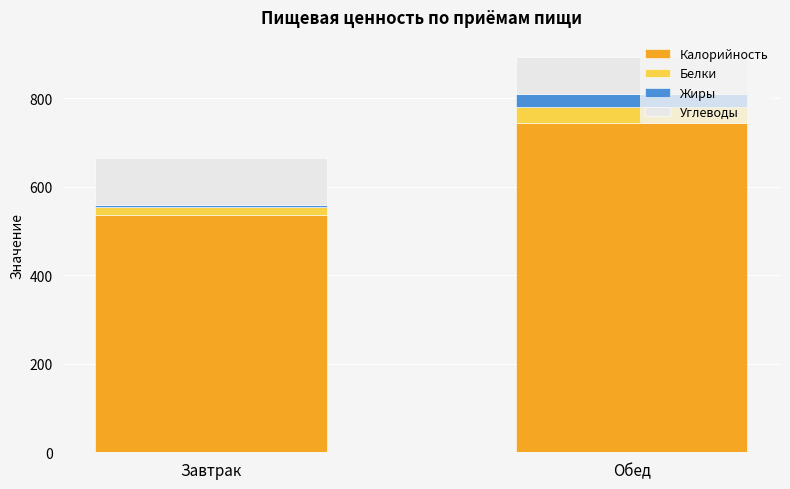

The value of Калорийность at Обед is 1155.5. True or false?

False